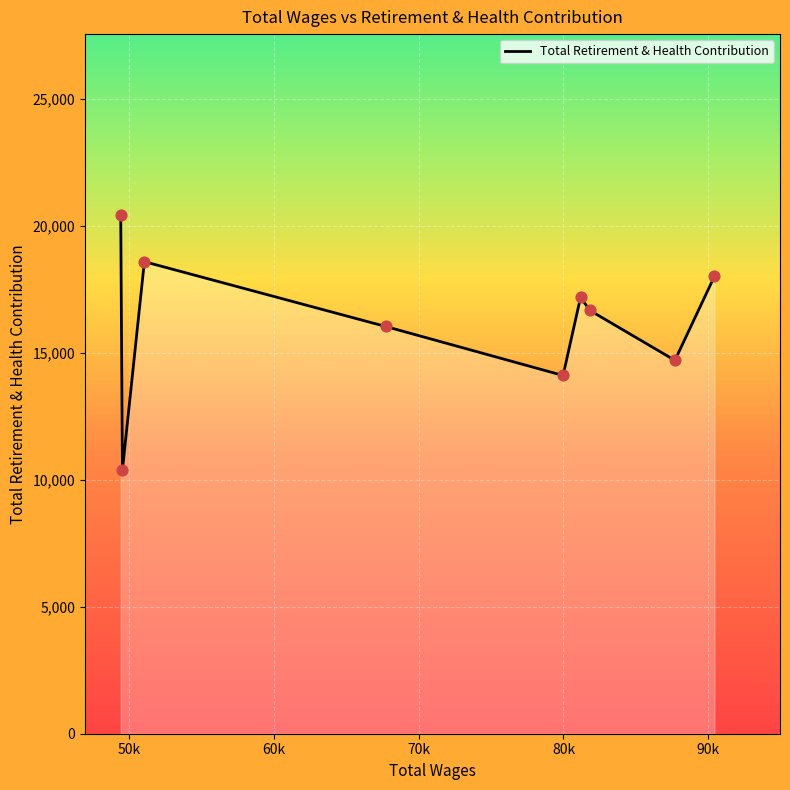

Between 80k and 70k, which is larger?

70k